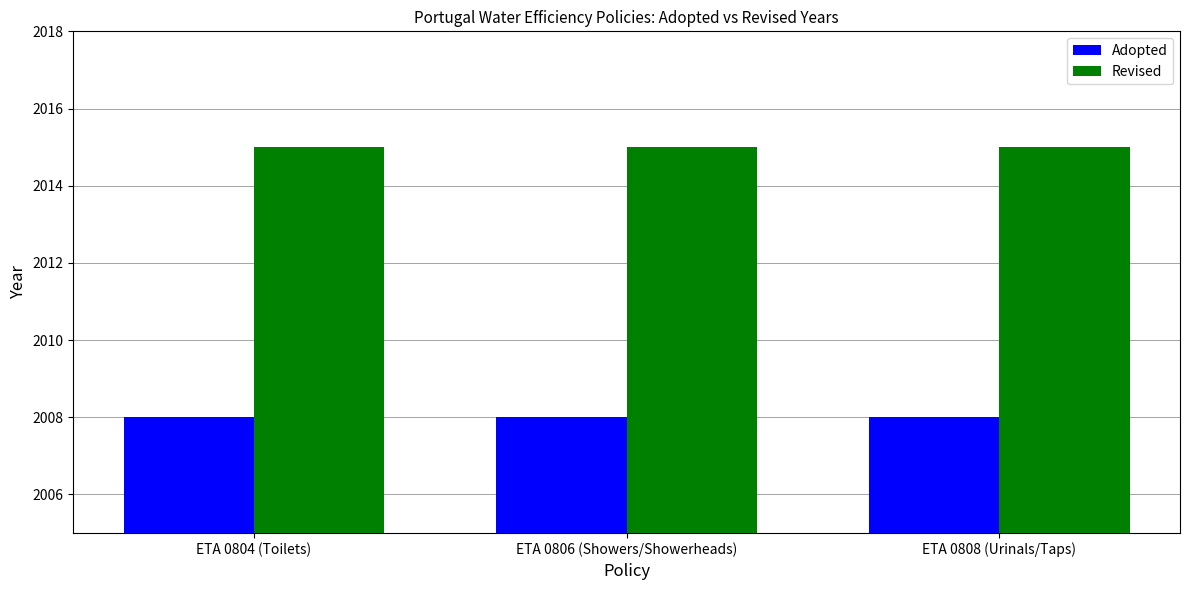

Does the chart contain stacked bars?

No